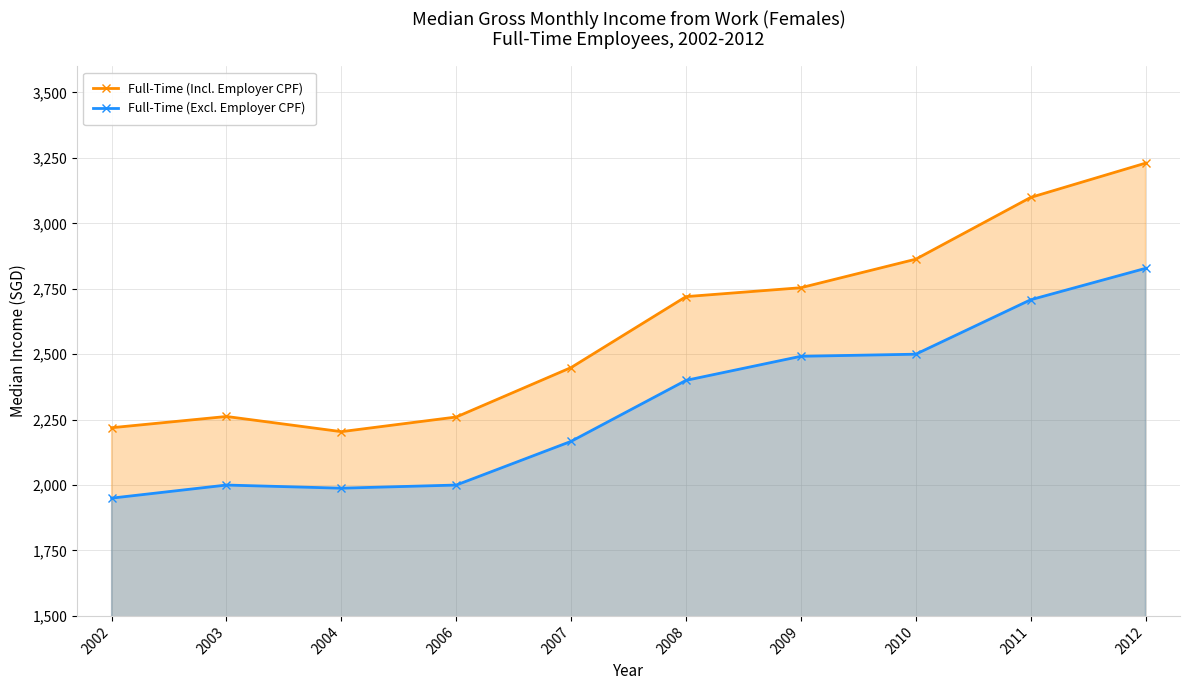

Does the chart display data point markers on the line(s)?

Yes